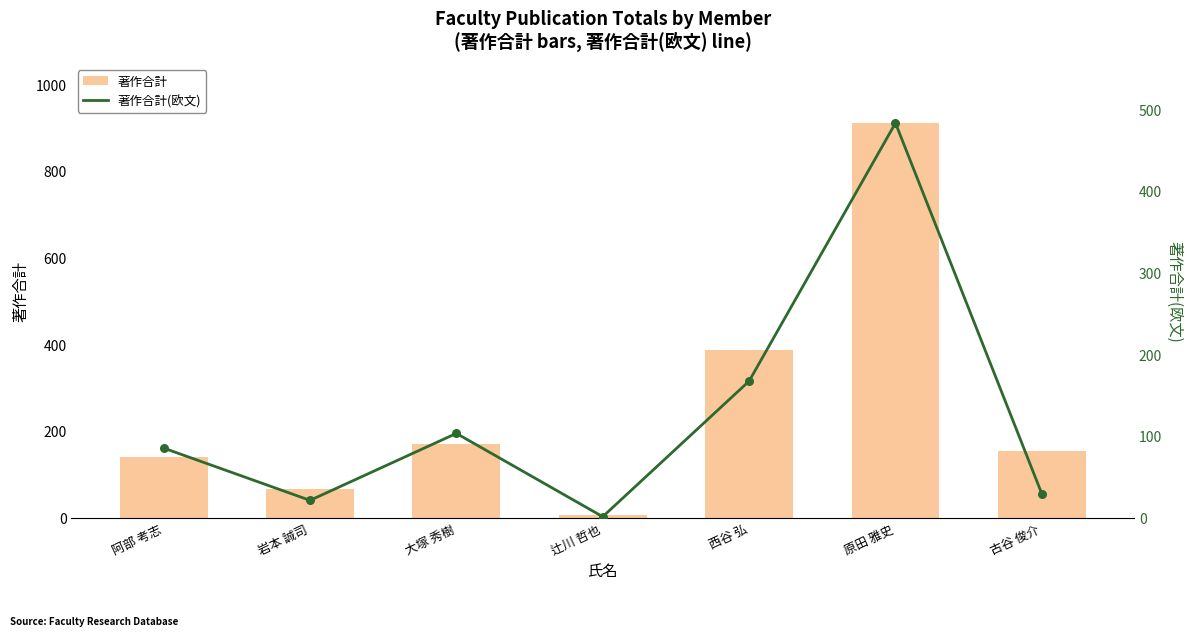

At how many categories does at least one series exceed 834?

1